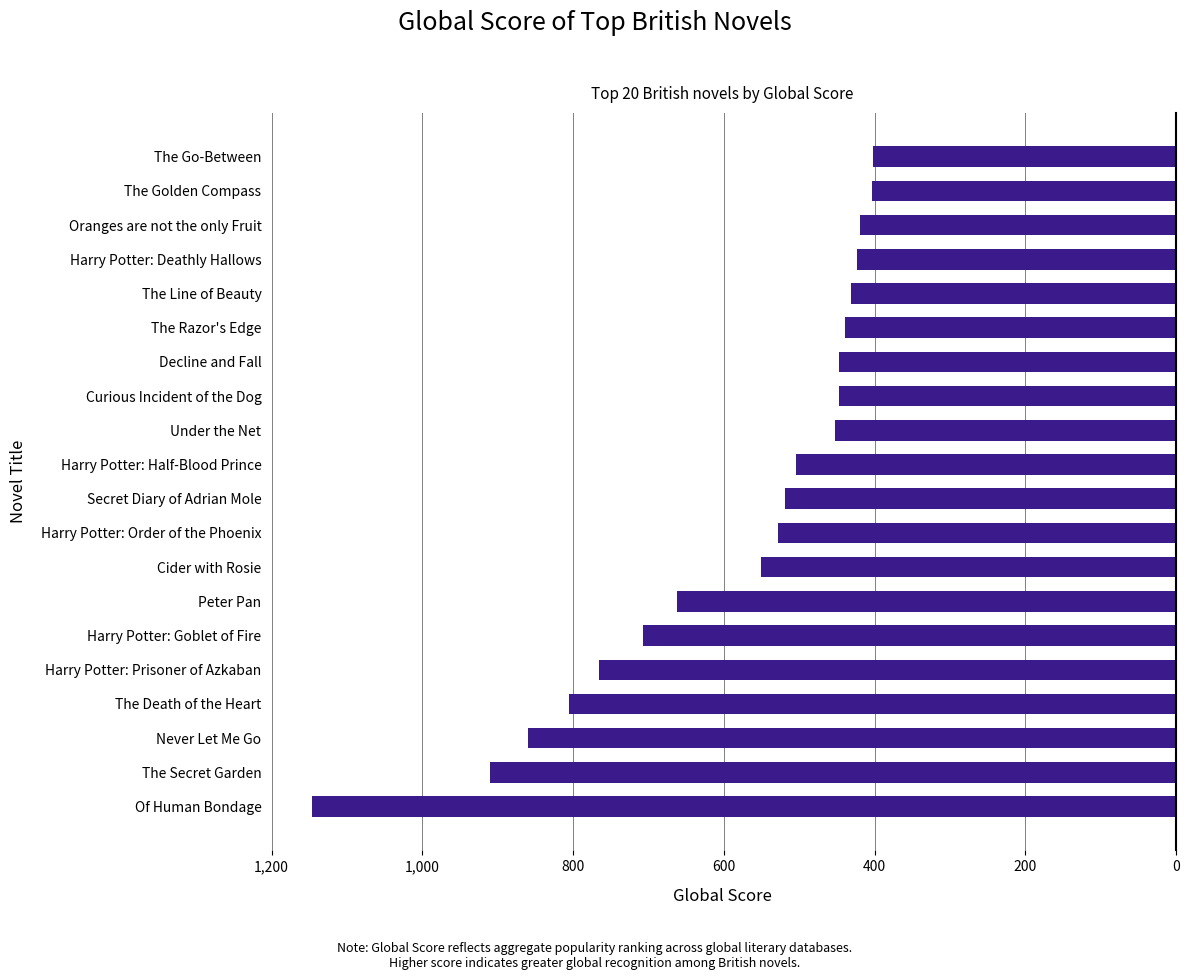

True or false: the data shows 1098 at Harry Potter: Prisoner of Azkaban.

False